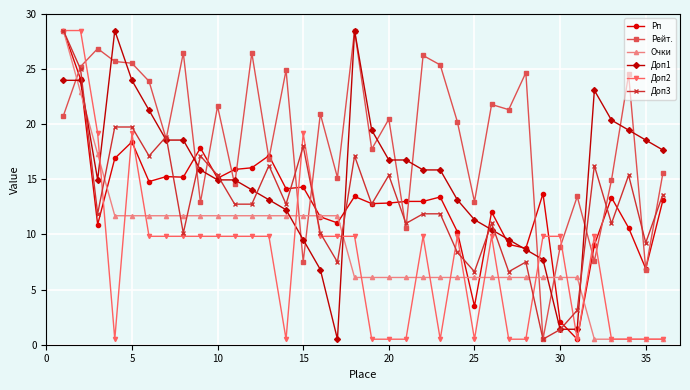

What are all the series names shown in the legend?

Рп, Рейт., Очки, Доп1, Доп2, Доп3